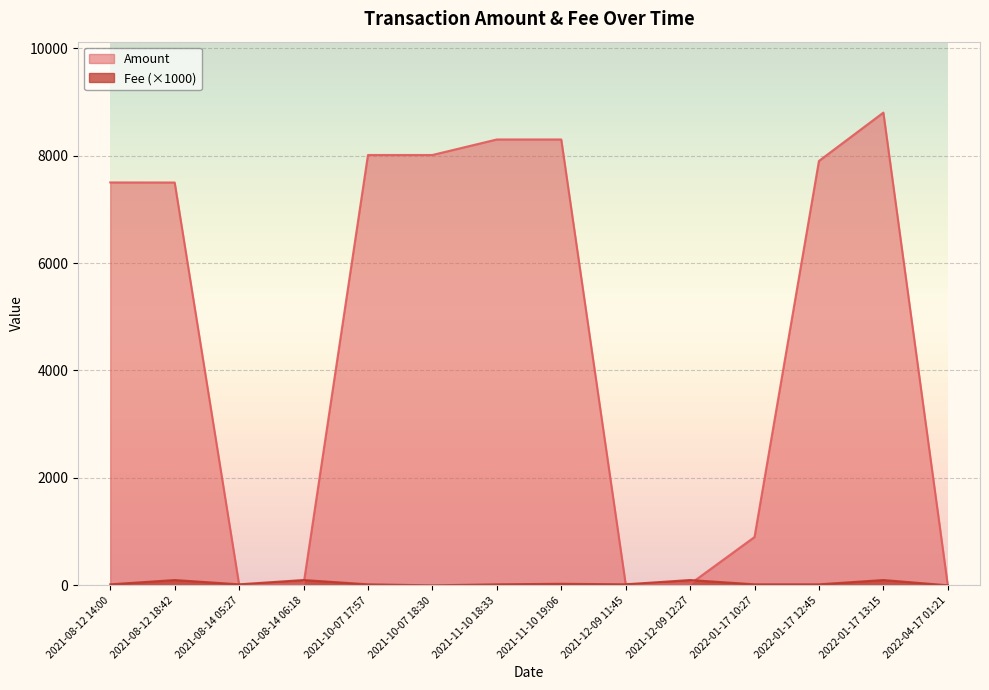

Which series ends up on top after the final intersection of Amount and Fee?

Fee